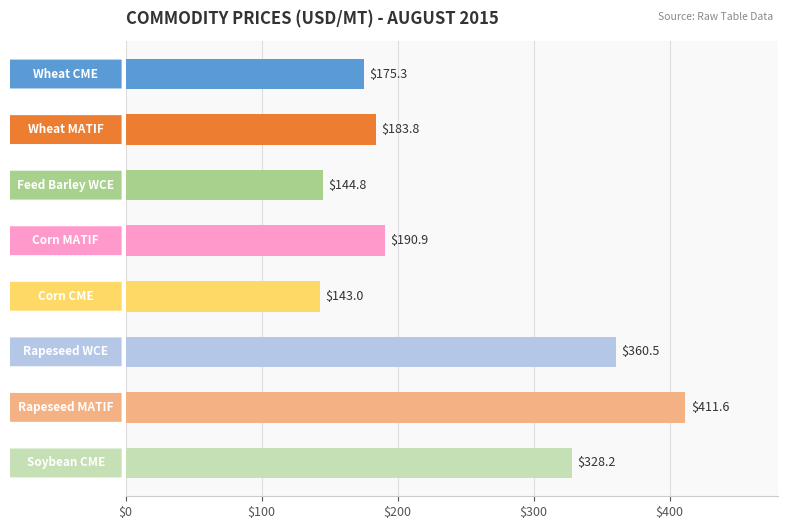

What is the difference between the maximum and minimum values?

268.6